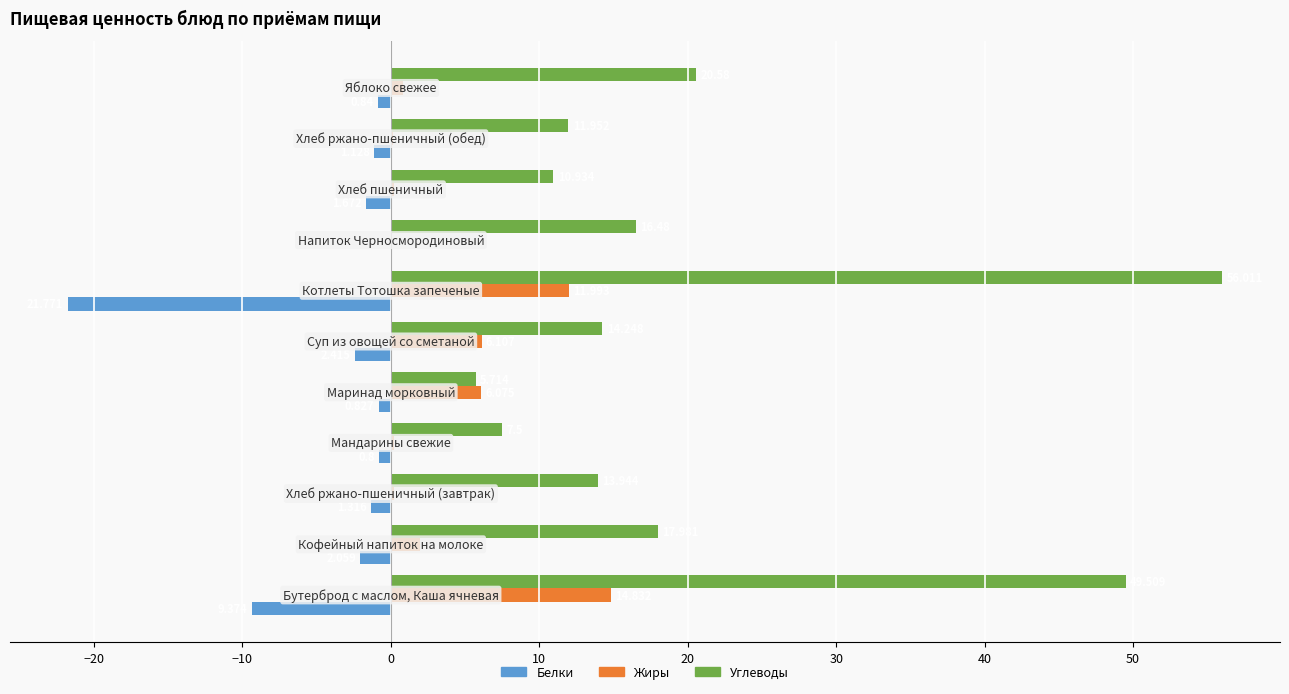

Which series has the largest total across all categories?

Углеводы